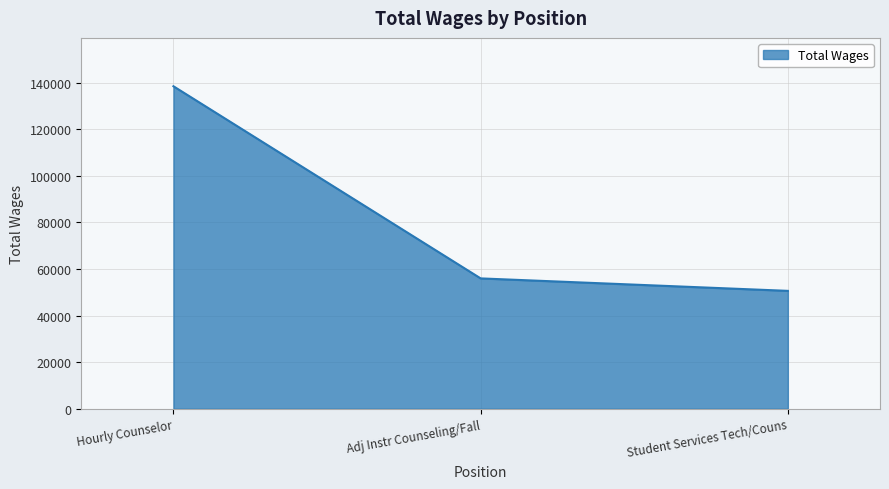

What is the change in value from Adj Instr Counseling/Fall to Student Services Tech/Couns?

-5351